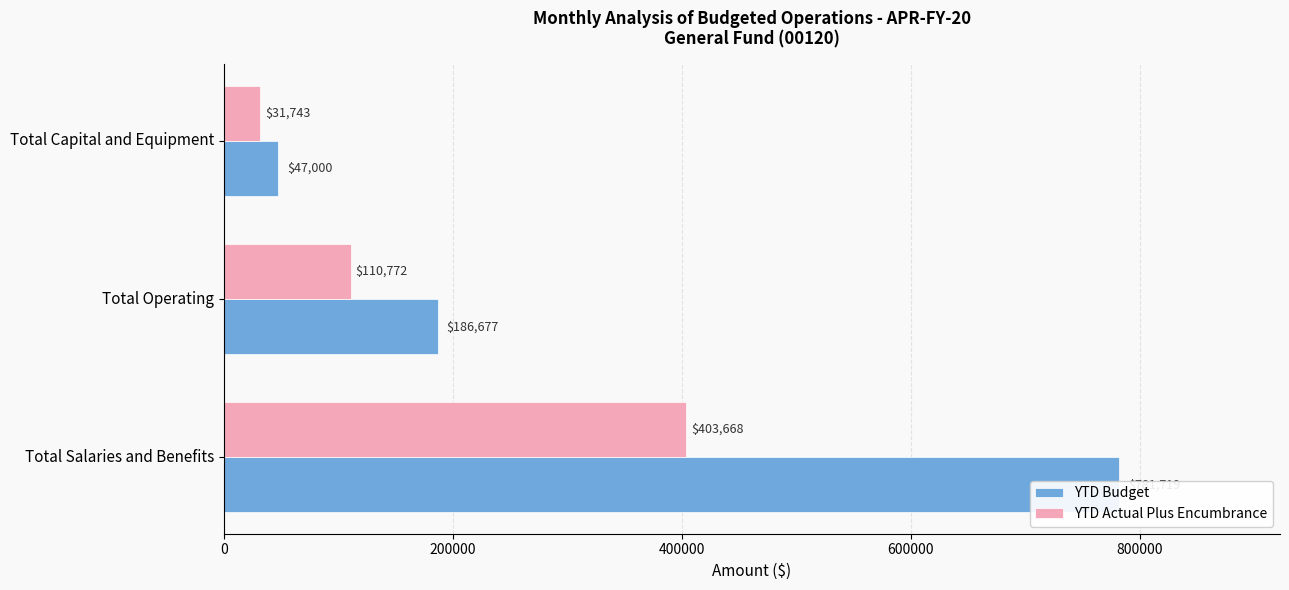

Which series has the widest spread of values?

YTD Budget